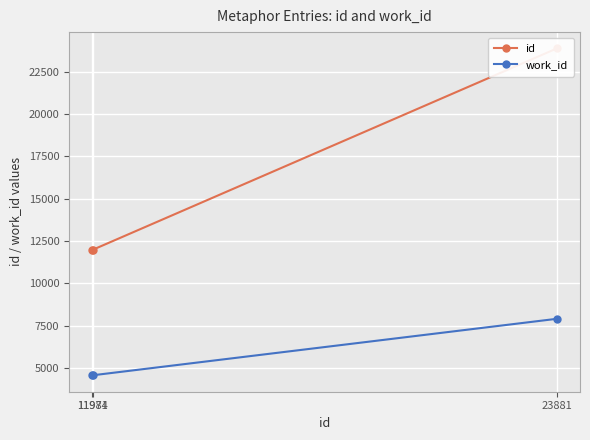

At which category does the chart reach its minimum across all series?

11971